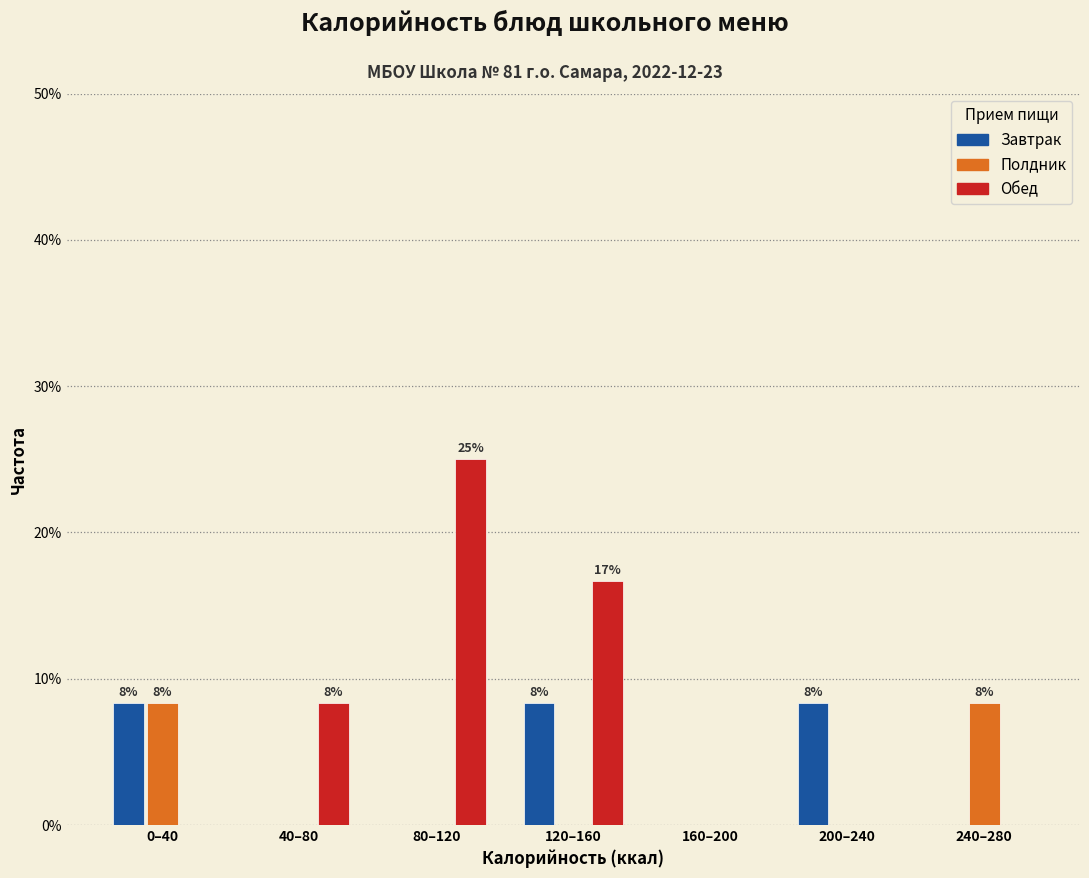

Reading left to right, what are all the values shown in this chart?

Завтрак: 0–40=8.3	40–80=0.0	80–120=0.0	120–160=8.3	160–200=0.0	200–240=8.3	240–280=0.0
Полдник: 0–40=8.3	40–80=0.0	80–120=0.0	120–160=0.0	160–200=0.0	200–240=0.0	240–280=8.3
Обед: 0–40=0.0	40–80=8.3	80–120=25.0	120–160=16.7	160–200=0.0	200–240=0.0	240–280=0.0